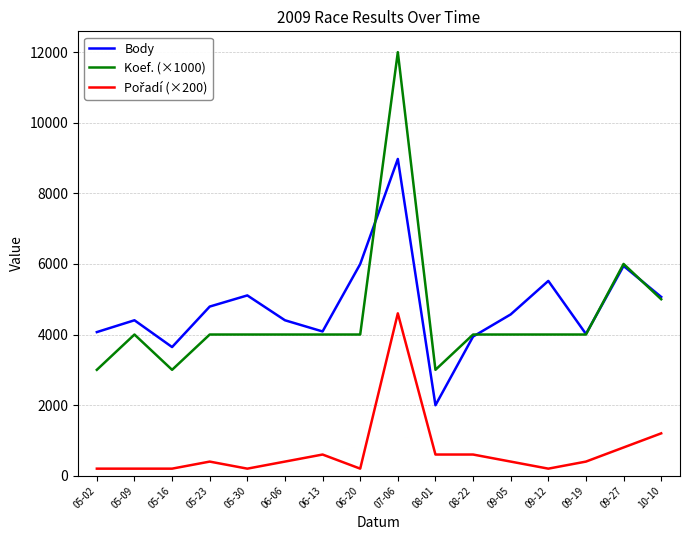

What is the difference between the highest and lowest values at 05-23?

4392